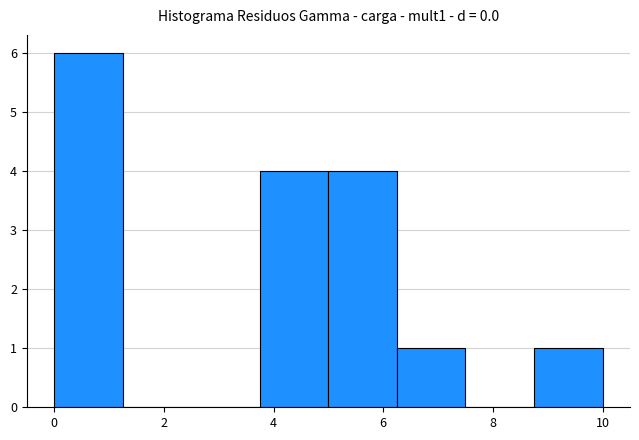

Which range on the x-axis has the tallest bar?

0.00 to 1.25